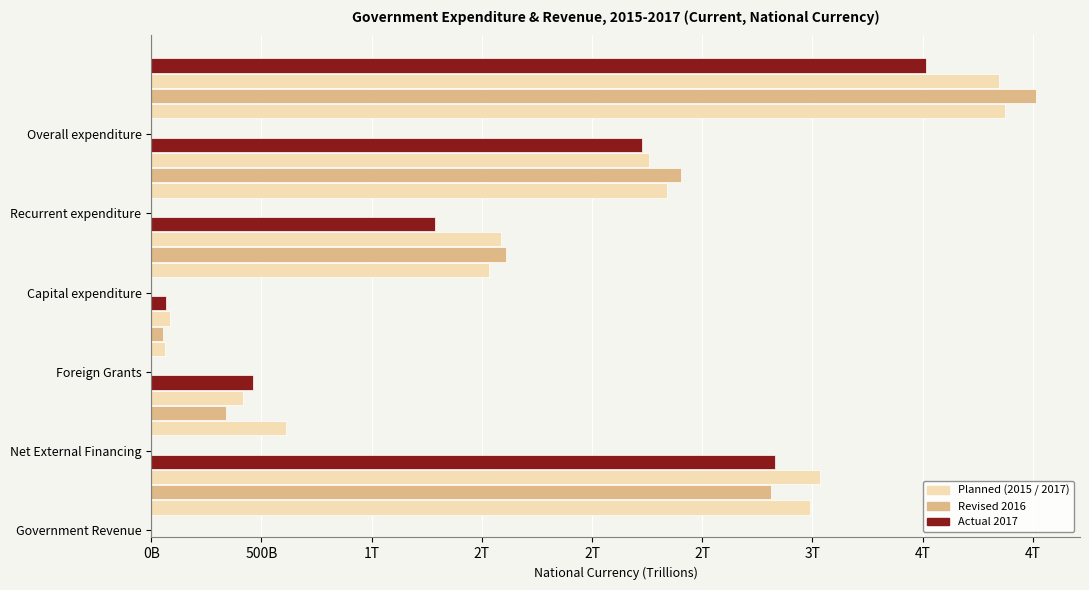

How many bars are there in each group?

4